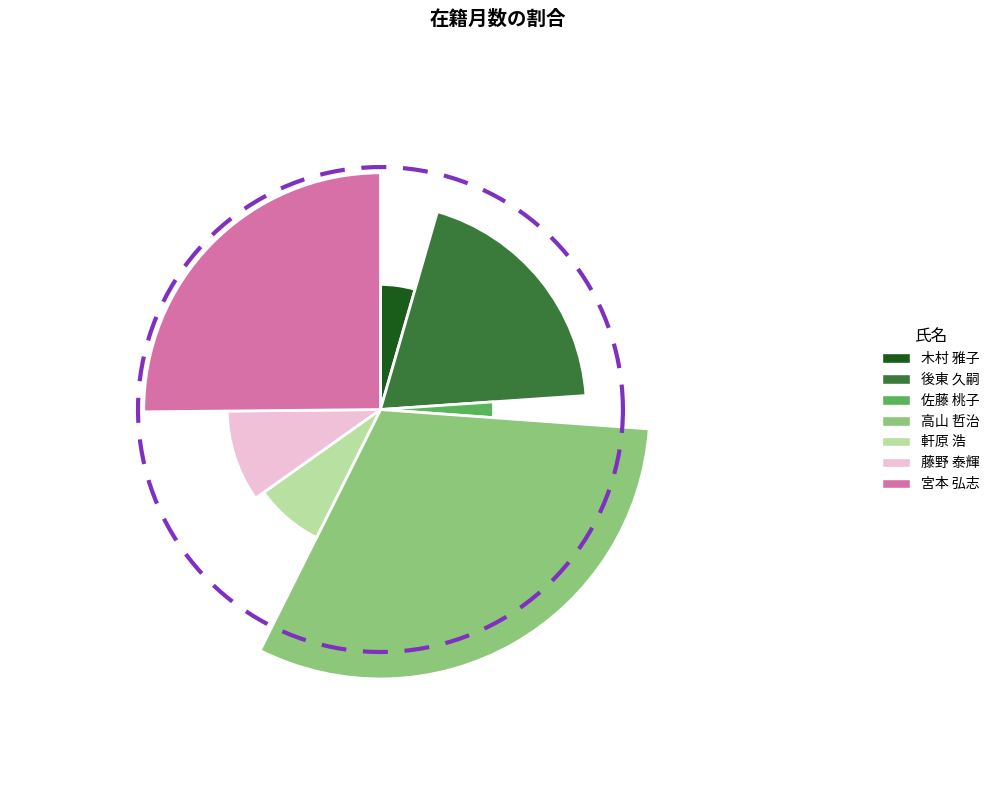

To the nearest percent, what is the difference between the 後東 久嗣 and 高山 哲治 slice percentages?

12%